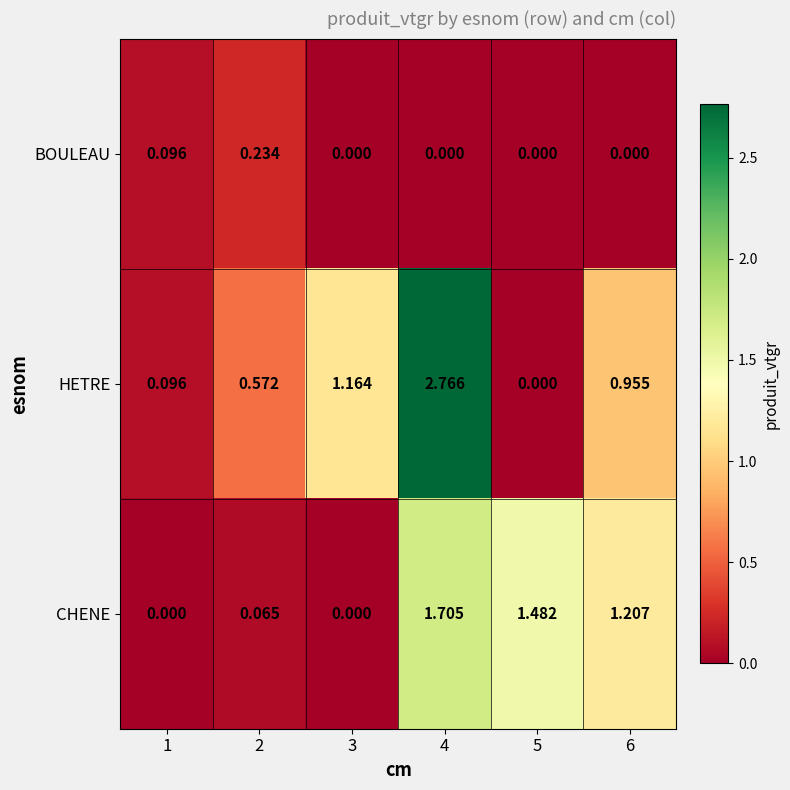

How many categories are shown in the chart?

6